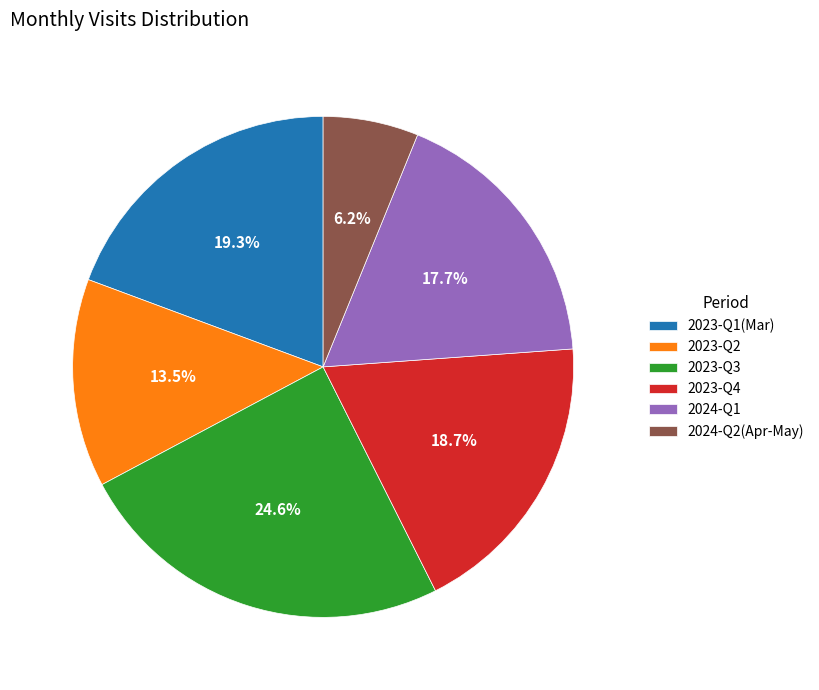

To the nearest percent, what is the difference between the largest and smallest slice percentages?

18%